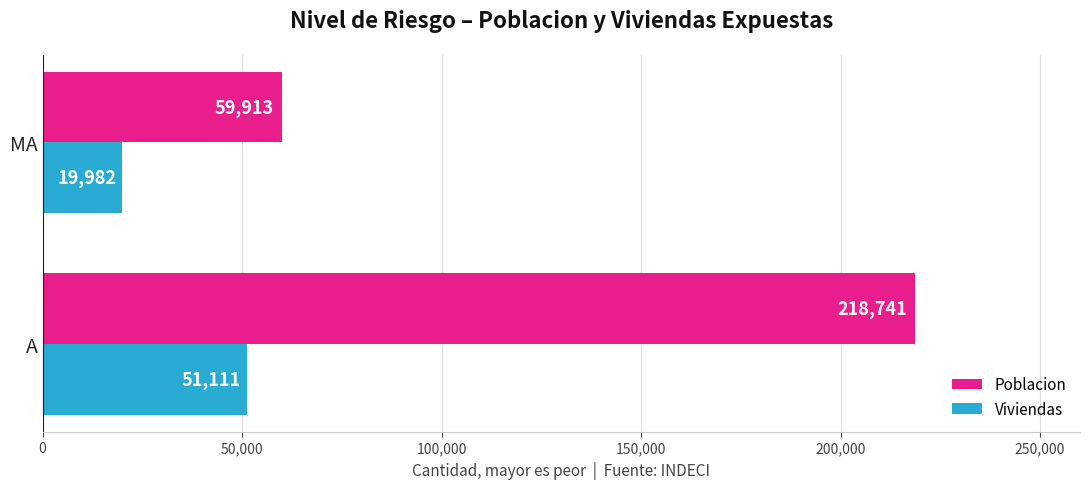

Which category has the lowest value across all series?

MA